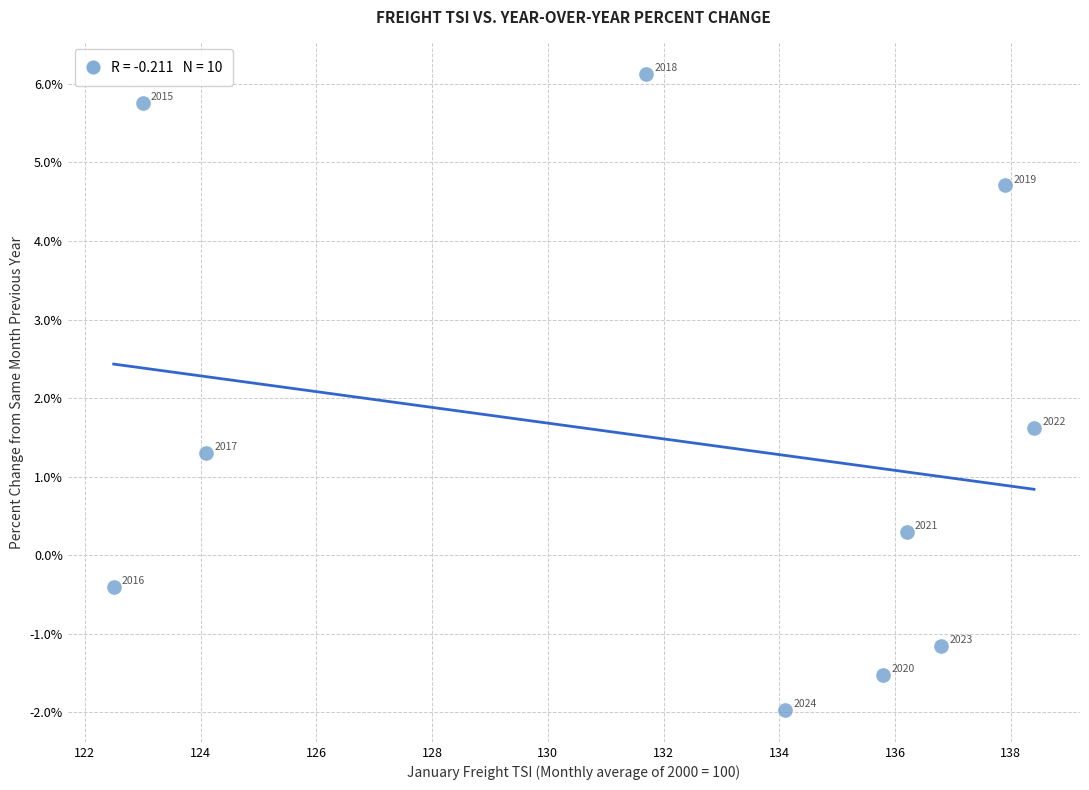

What is the average Y value?

1.5